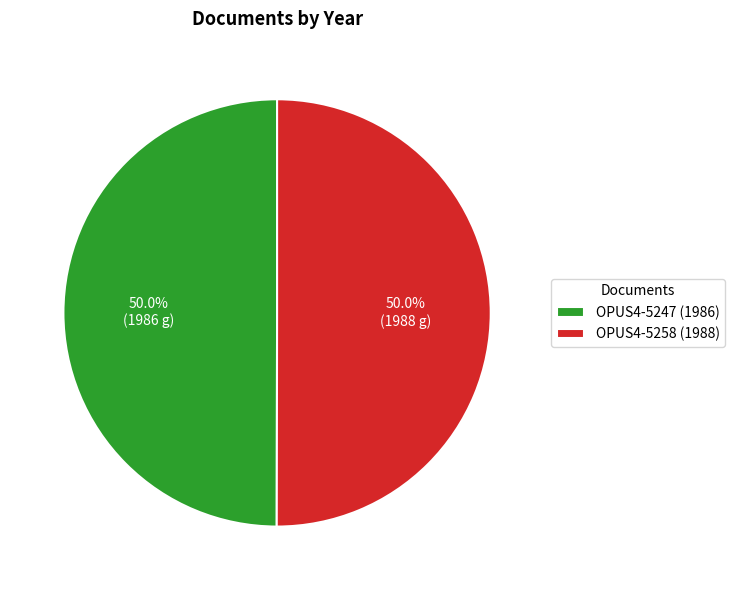

The OPUS4-5258 slice represents 50% of the pie. True or false?

True